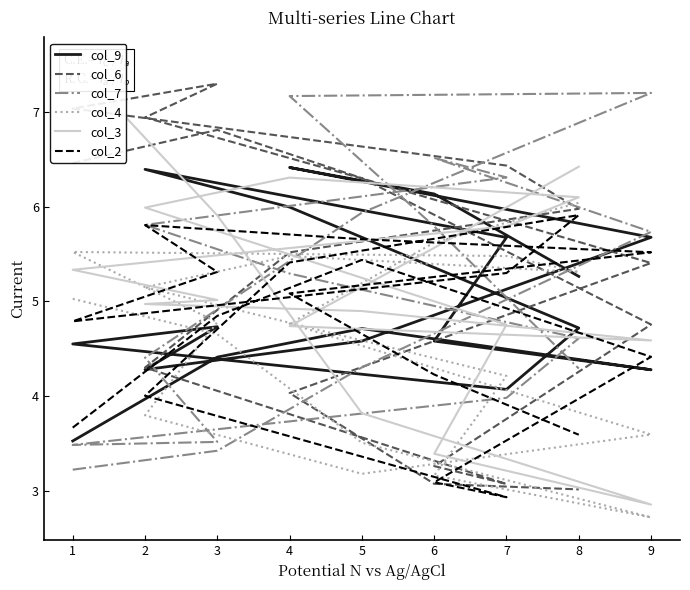

Which series ends up on top after the final intersection of col_9 and col_6?

col_9